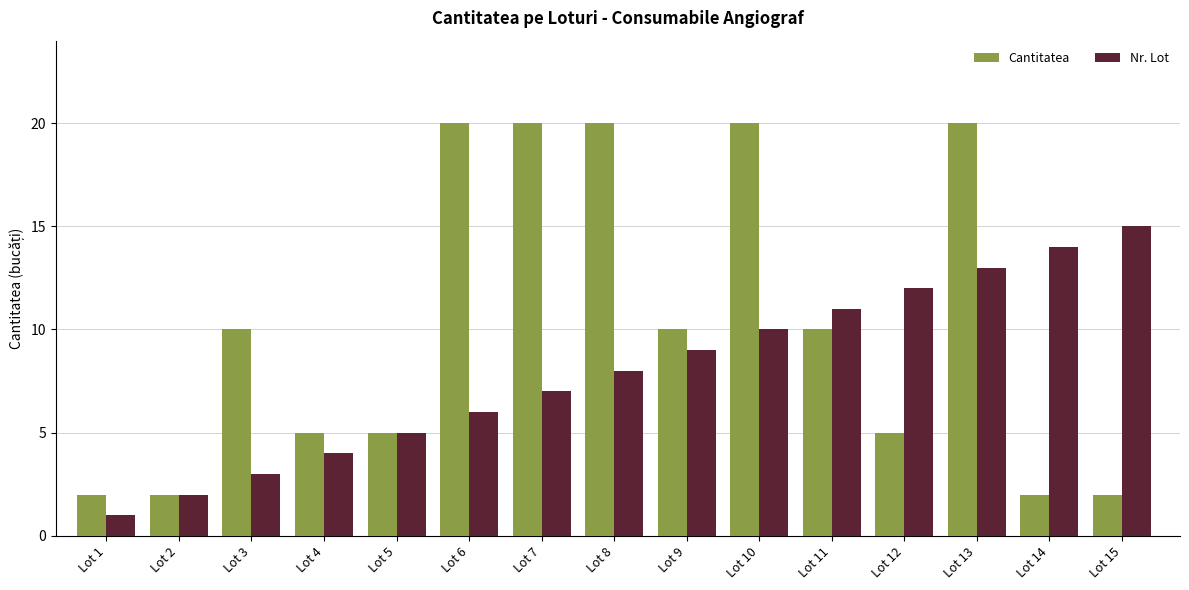

Which series has the widest spread of values?

Cantitatea